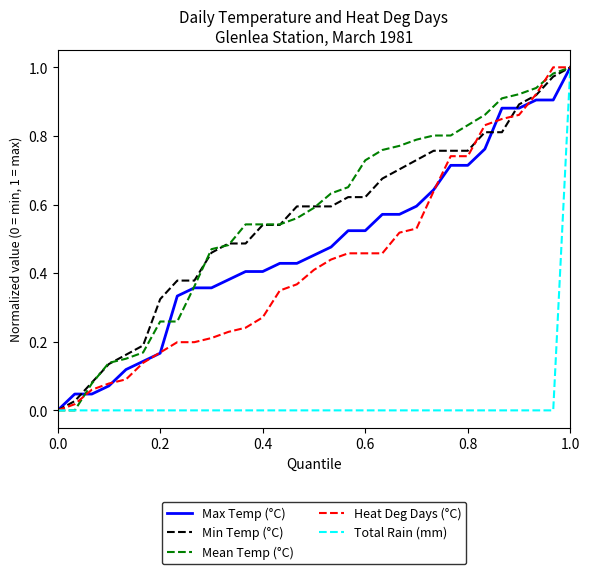

What is the difference between the maximum and minimum values in the Mean Temp (°C) series?

1.0